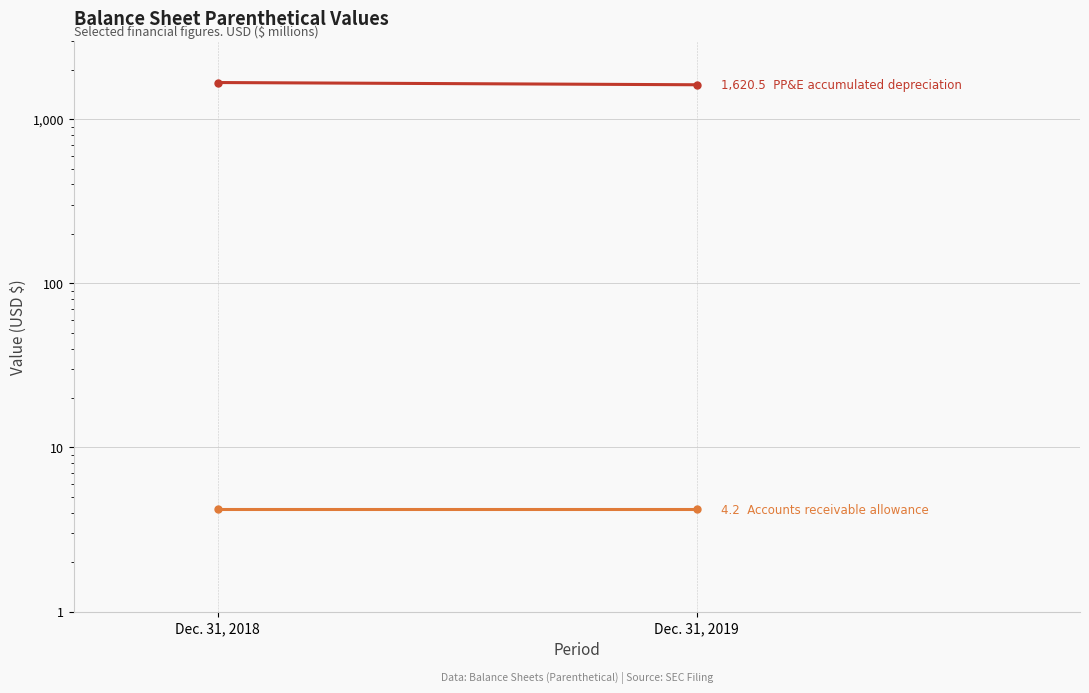

What is the difference between the PP&E accumulated depreciation values at Dec. 31, 2018 and Dec. 31, 2019?

51.6